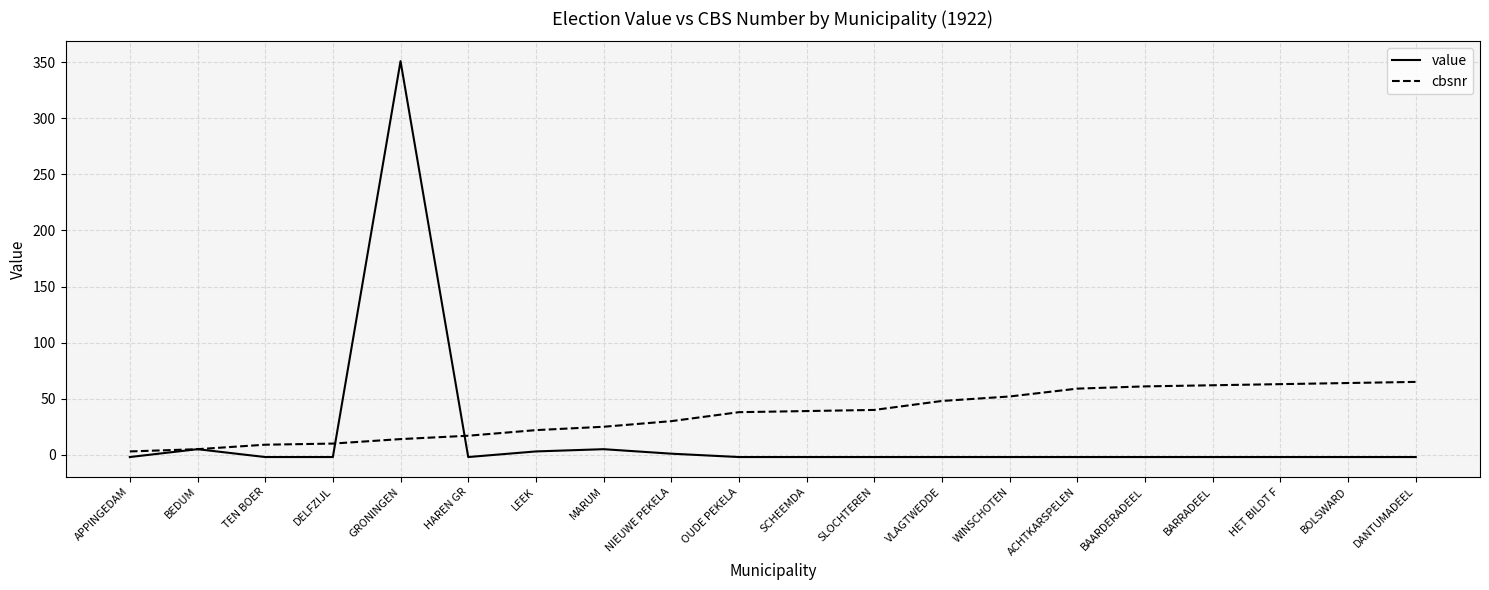

At DANTUMADEEL, list the series in order from smallest to largest.

value, cbsnr